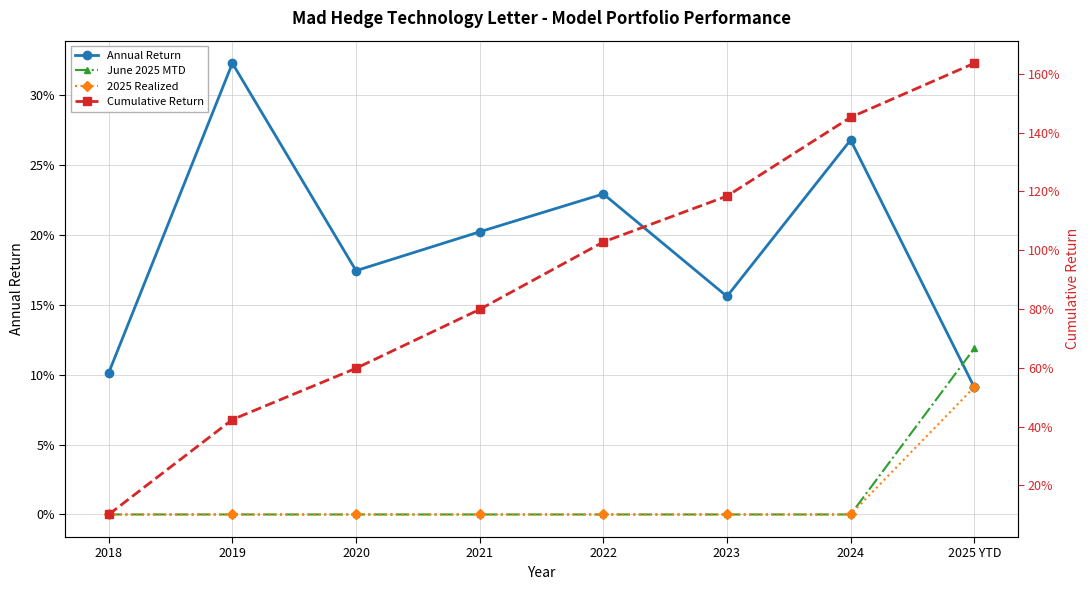

What are all the series names shown in the legend?

Annual Return, June 2025 MTD, 2025 Realized, Cumulative Return